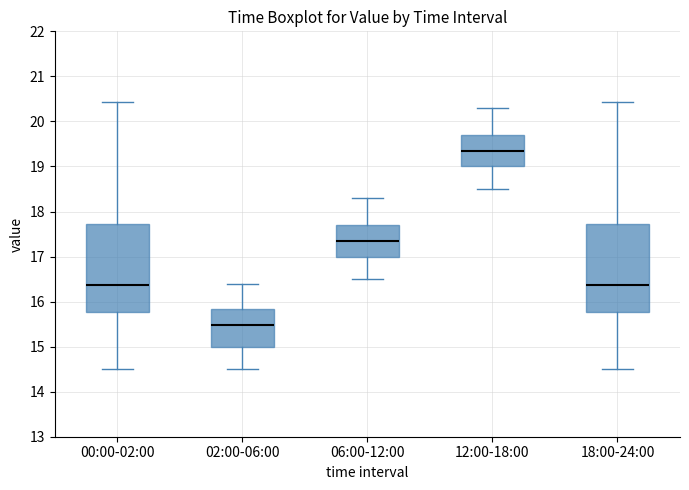

Reading left to right, transcribe this box plot: for each box, give where its median line is, the range the box spans, and where its two whiskers end, as read against the y-axis. The values are not printed on the chart, so give them approximately, as read against the axis.

00:00-02:00: median 16.4, box 15.8 to 17.7, whiskers 14.5 to 20.4
02:00-06:00: median 15.5, box 15.0 to 15.8, whiskers 14.5 to 16.4
06:00-12:00: median 17.4, box 17.0 to 17.7, whiskers 16.5 to 18.3
12:00-18:00: median 19.4, box 19.0 to 19.7, whiskers 18.5 to 20.3
18:00-24:00: median 16.4, box 15.8 to 17.7, whiskers 14.5 to 20.4